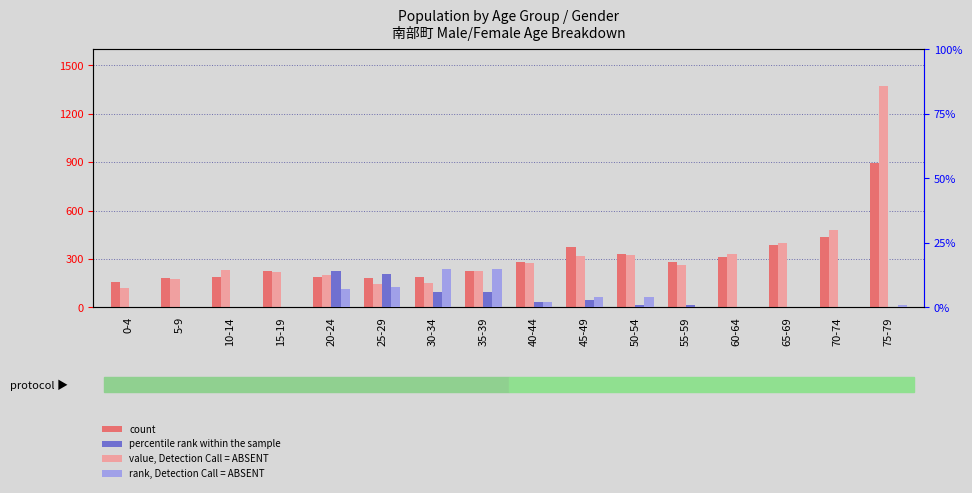

What is the label of the 9th bar from the right?

35-39